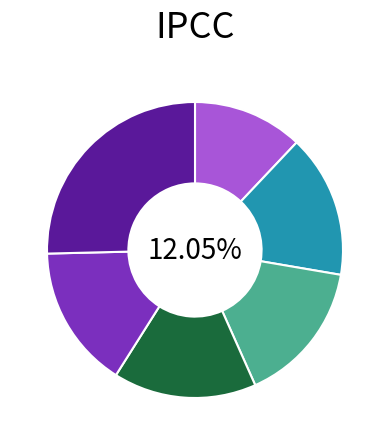

What percentage is NOT represented by 11031?

84.4%